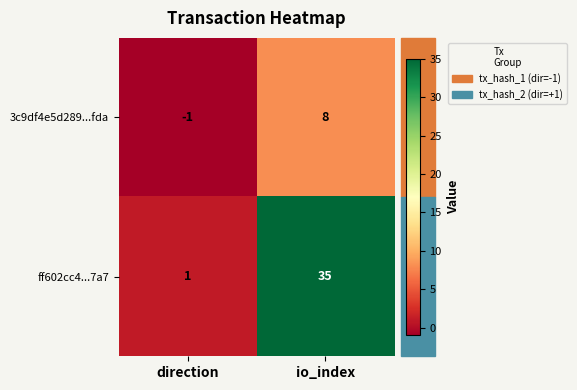

Is it true that 3c9df4e5d289...fda equals 8 at io_index?

True